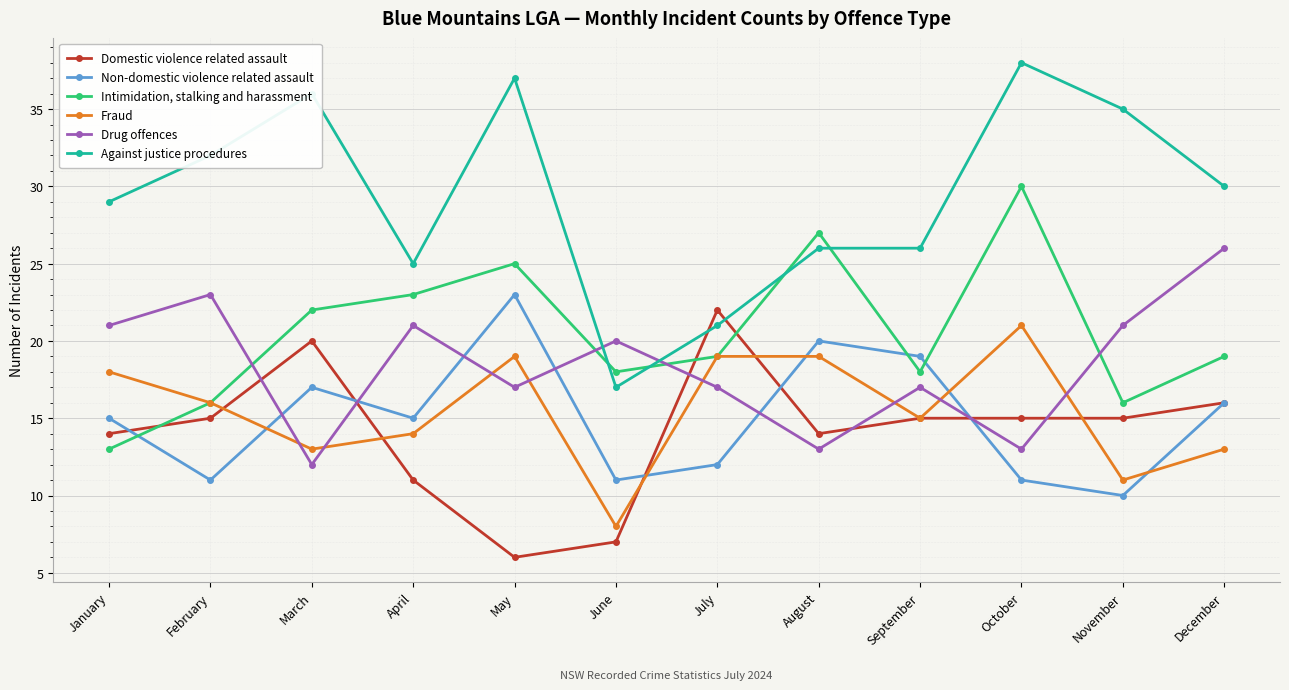

In Drug offences, how many points are lower than both neighbors (excluding endpoints)?

4